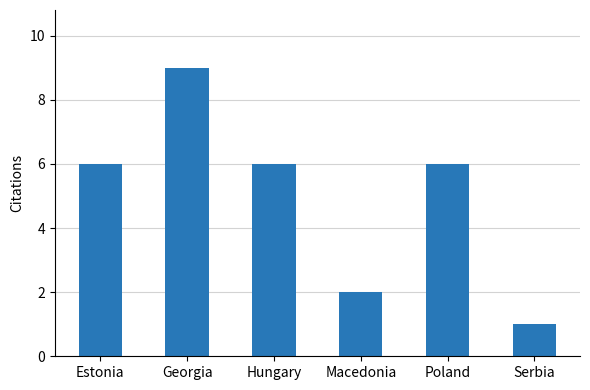

Count the values in the range 2 to 6.

4